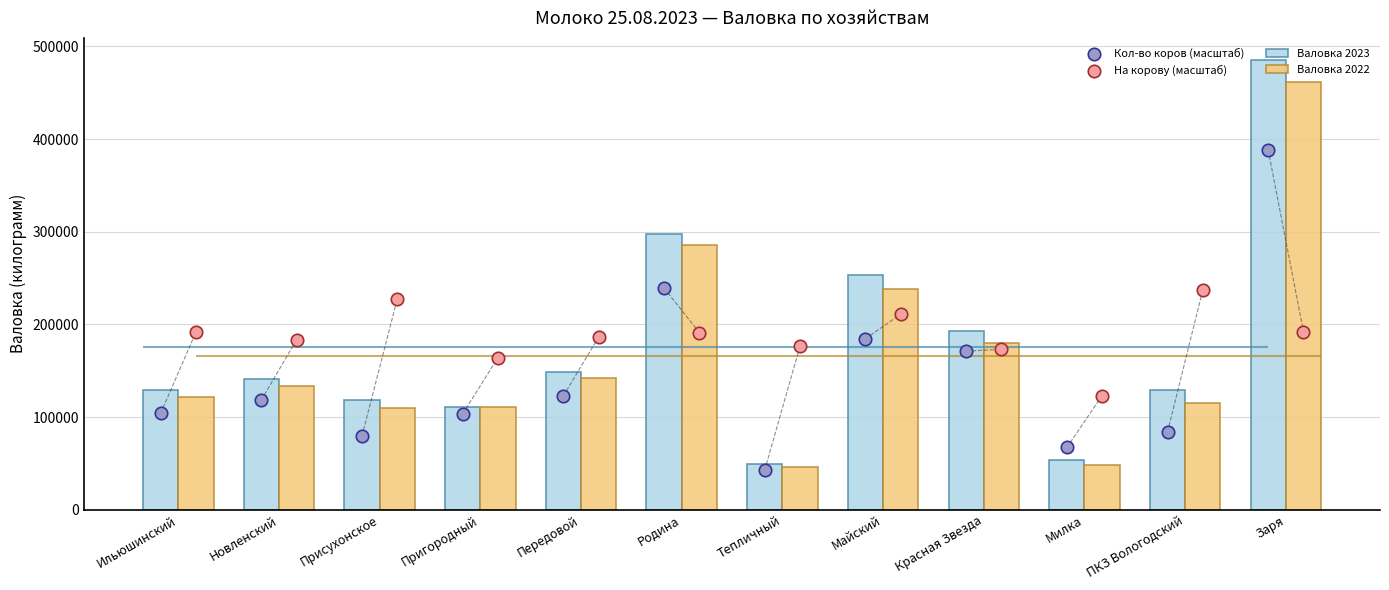

What is the total value across all series at Передовой?

600608.9